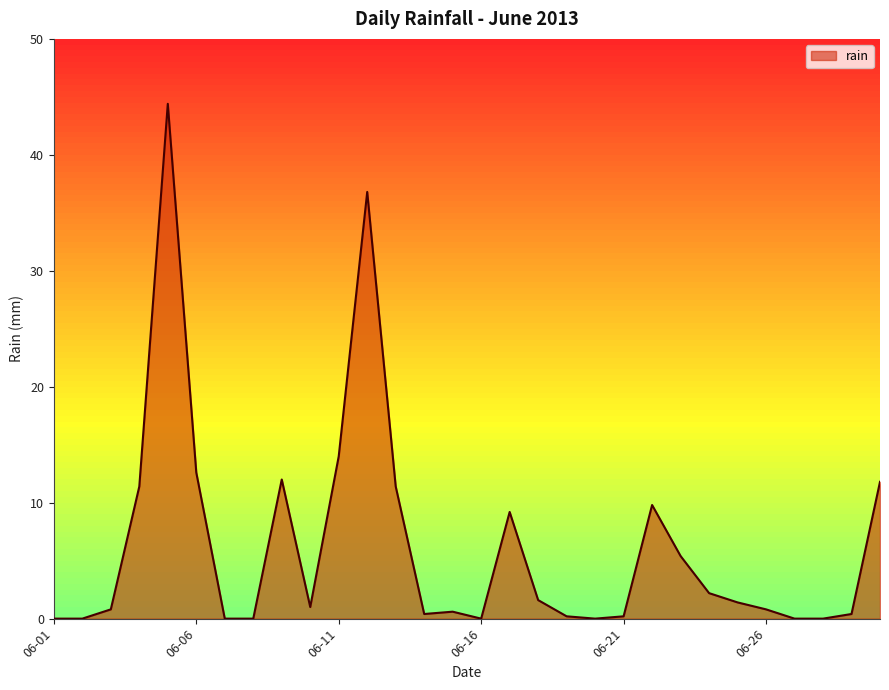

Does the chart have visible grid lines?

No